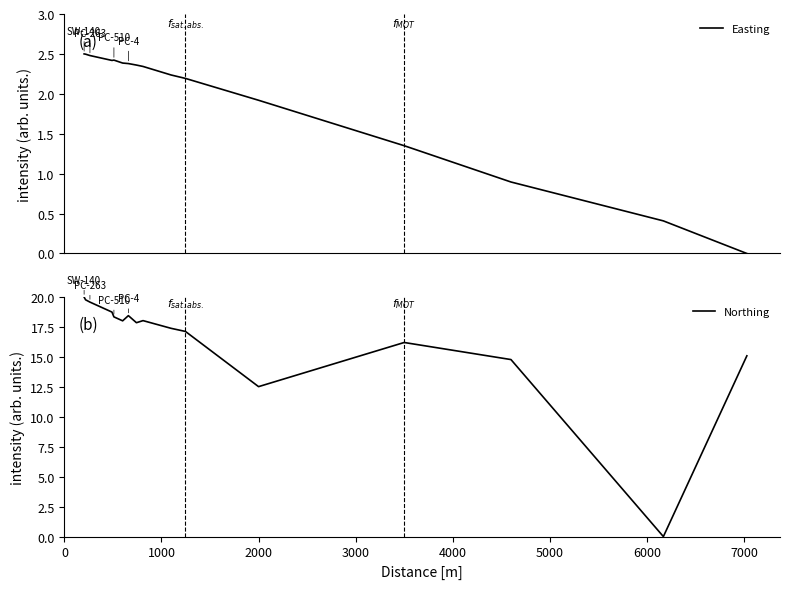

List the series in order of their peak value, lowest first.

Easting, Northing